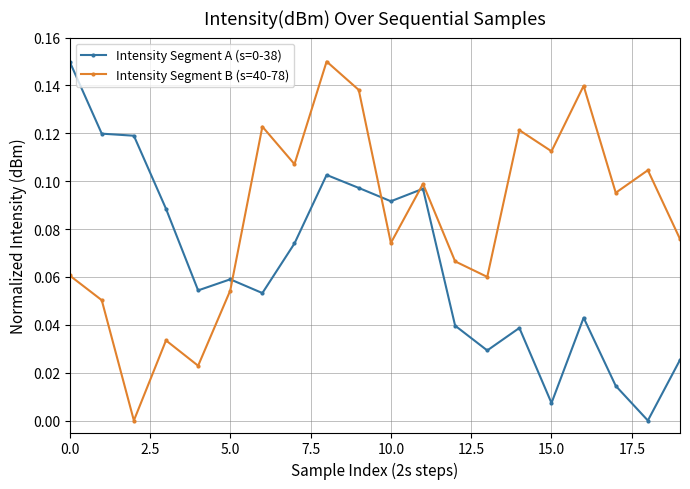

What is the sum of all Intensity Segment A (s=0-38) values?

1.3